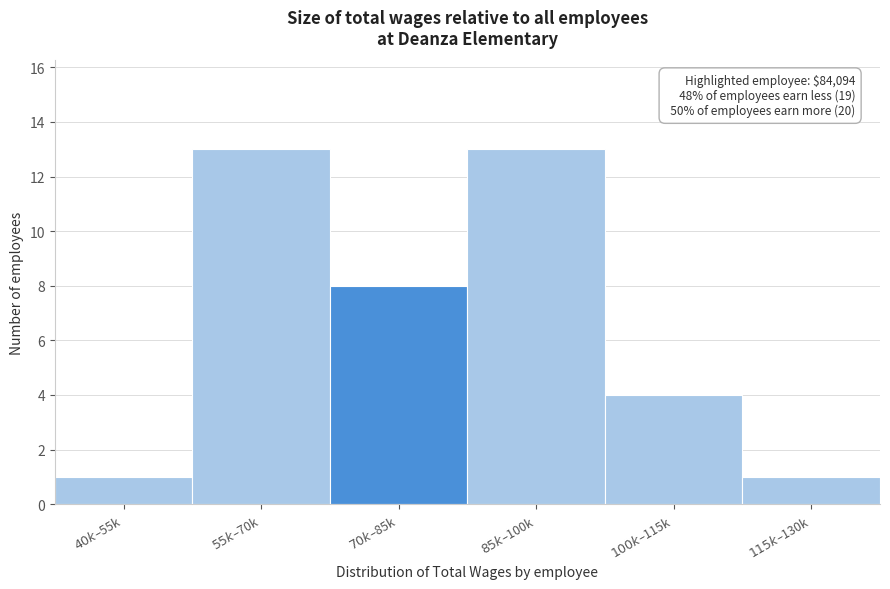

Reading left to right, list all the values displayed in this chart.

1	13	8	13	4	1